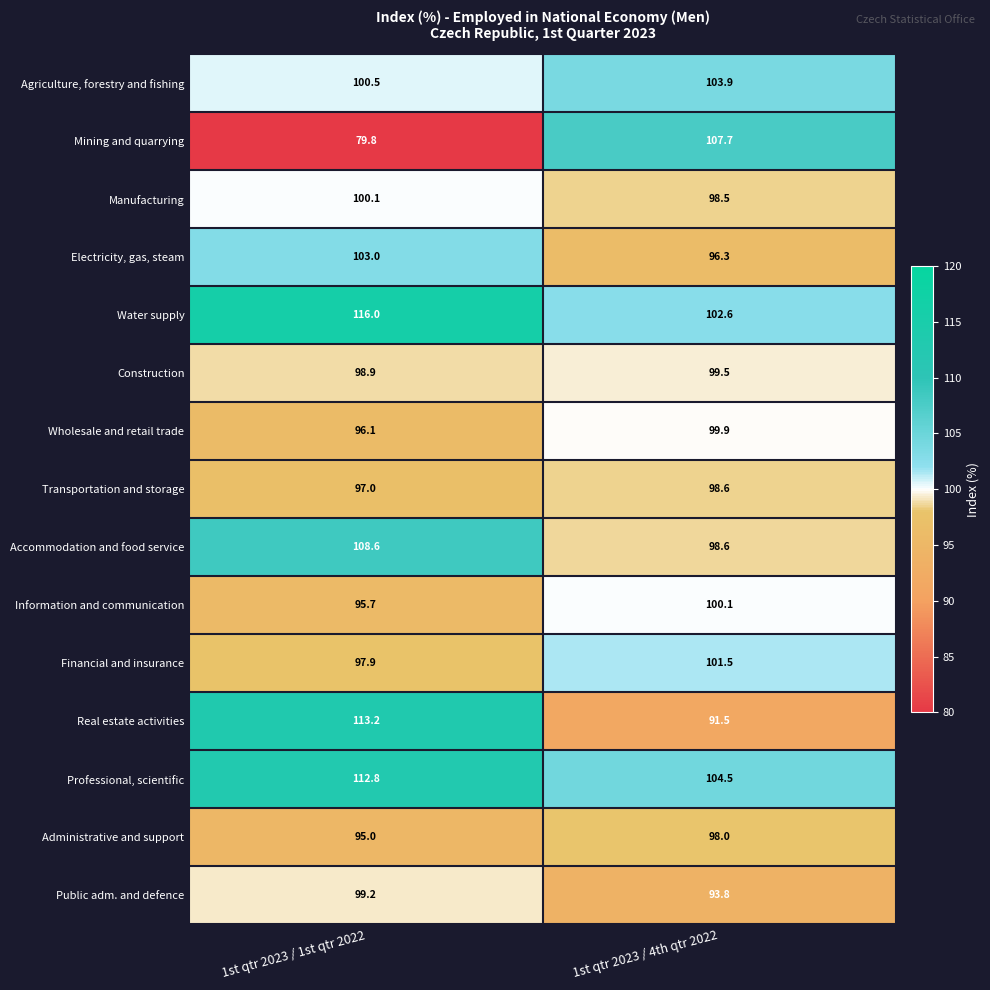

Reading right to left, extract all data points from this chart.

Agriculture, forestry and fishing: 103.9	100.5
Mining and quarrying: 107.7	79.8
Manufacturing: 98.5	100.1
Electricity, gas, steam: 96.3	103.0
Water supply: 102.6	116.0
Construction: 99.5	98.9
Wholesale and retail trade: 99.9	96.1
Transportation and storage: 98.6	97.0
Accommodation and food service: 98.6	108.6
Information and communication: 100.1	95.7
Financial and insurance: 101.5	97.9
Real estate activities: 91.5	113.2
Professional, scientific: 104.5	112.8
Administrative and support: 98.0	95.0
Public adm. and defence: 93.8	99.2